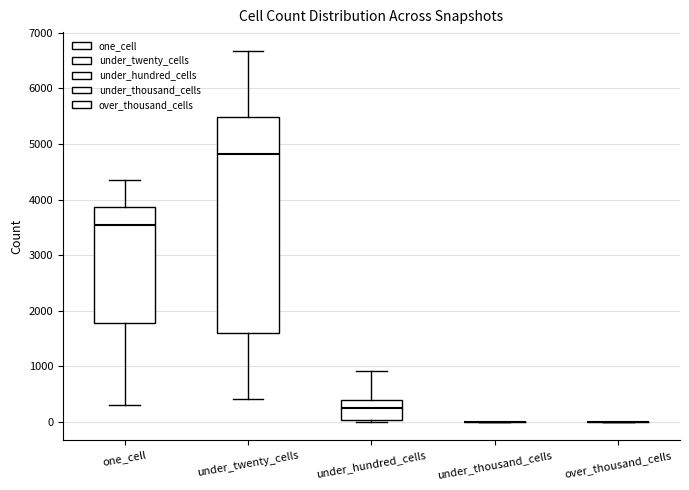

Reading left to right, transcribe this box plot: for each box, give where its median line is, the range the box spans, and where its two whiskers end, as read against the y-axis. The values are not printed on the chart, so give them approximately, as read against the axis.

one_cell: median 3500, box 1800 to 3900, whiskers 300 to 4400
under_twenty_cells: median 4800, box 1600 to 5500, whiskers 400 to 6700
under_hundred_cells: median 200, box 0 to 400, whiskers 0 to 900
under_thousand_cells: box collapsed to a line at 0, whiskers 0 to 0
over_thousand_cells: box collapsed to a line at 0, whiskers 0 to 0